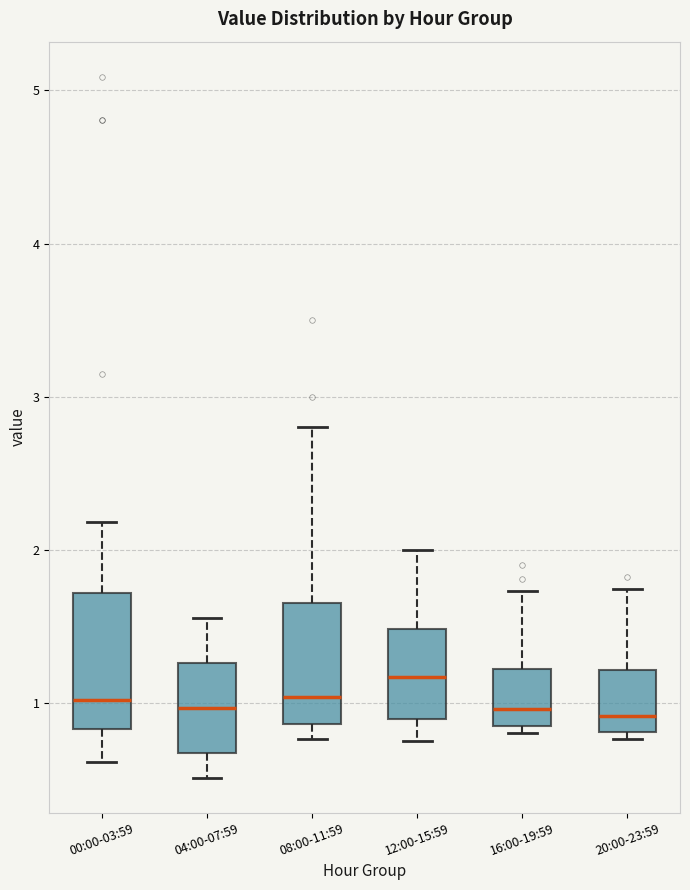

Reading left to right, read every box against the y-axis: the position of its median line, the range the box covers, and the ends of its whiskers. The values are not printed on the chart, so give them approximately, as read against the axis.

00:00-03:59: median 1.0, box 0.8 to 1.7, whiskers 0.6 to 2.2
04:00-07:59: median 1.0, box 0.7 to 1.3, whiskers 0.5 to 1.6
08:00-11:59: median 1.0, box 0.9 to 1.6, whiskers 0.8 to 2.8
12:00-15:59: median 1.2, box 0.9 to 1.5, whiskers 0.8 to 2.0
16:00-19:59: median 1.0, box 0.8 to 1.2, whiskers 0.8 (just below the box's lower edge) to 1.7
20:00-23:59: median 0.9, box 0.8 to 1.2, whiskers 0.8 (just below the box's lower edge) to 1.7